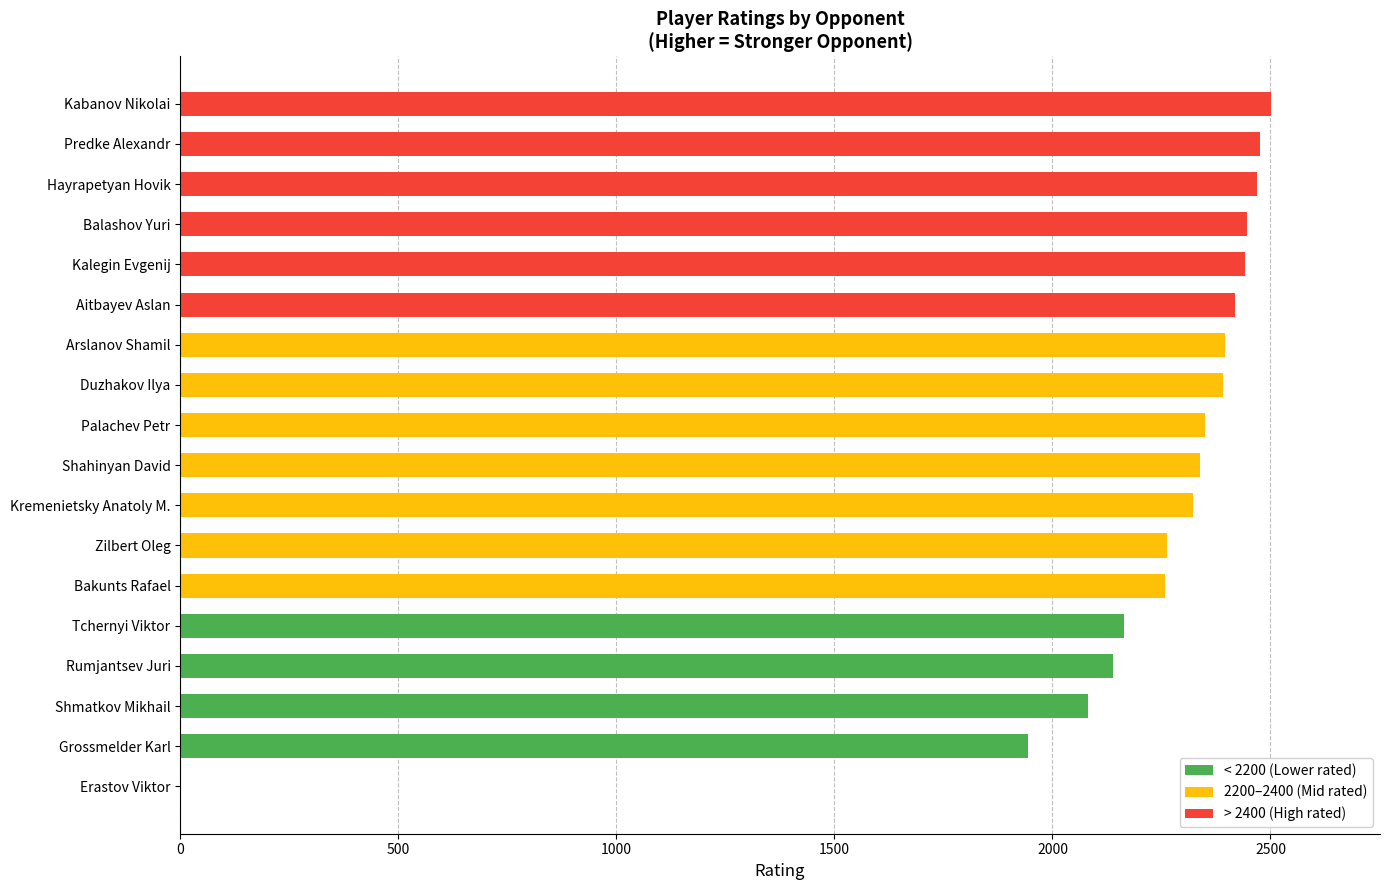

What is the sum of the values at Zilbert Oleg and Kabanov Nikolai?

4763